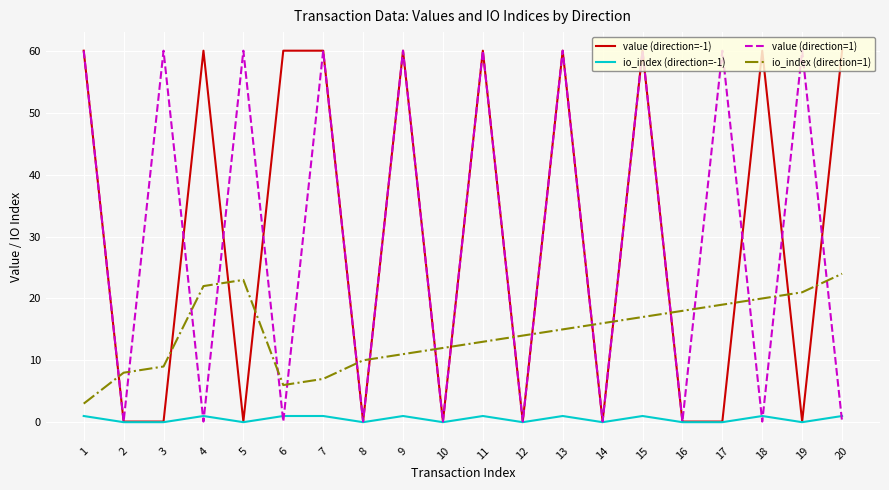

What is the approximate value of value (direction=-1) at 1?

60.1